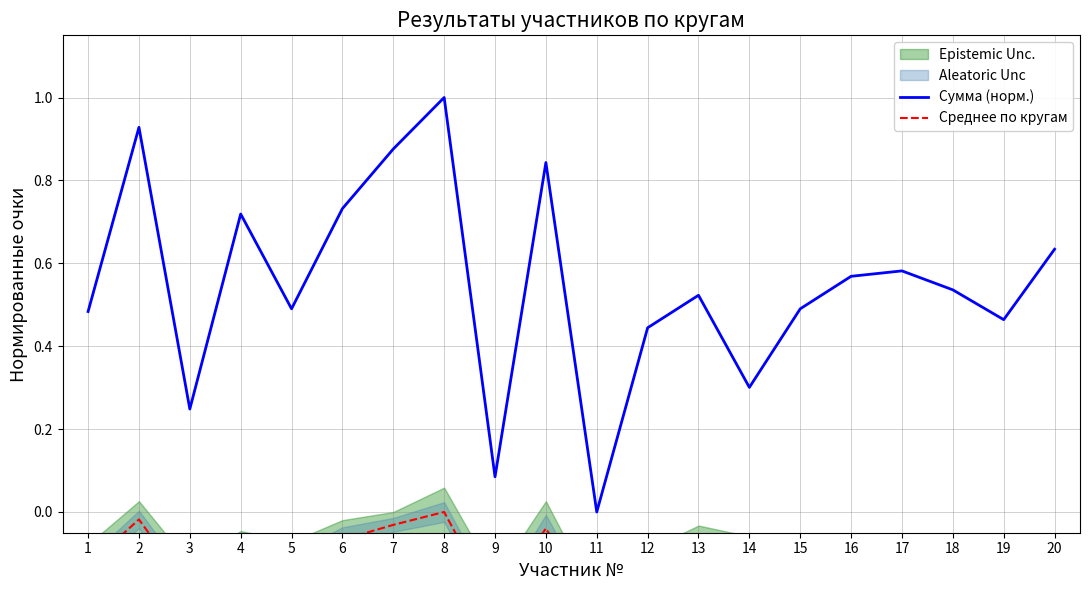

What is the value of the Сумма (норм.) point at the 17th from the left?

0.6